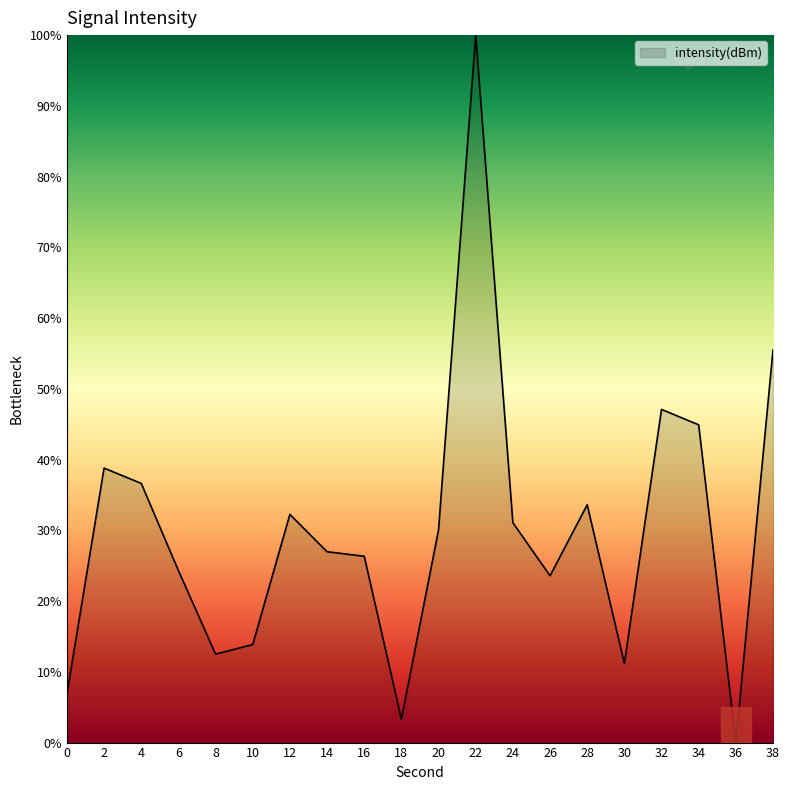

At which category does the data reach its first local valley?

8